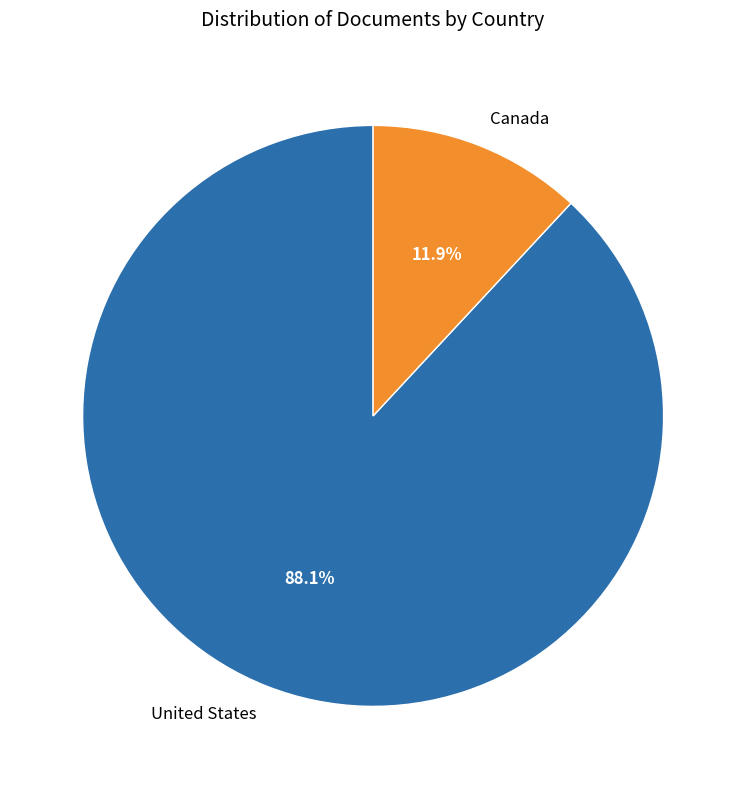

Is it true that Canada is 12% of the pie?

True